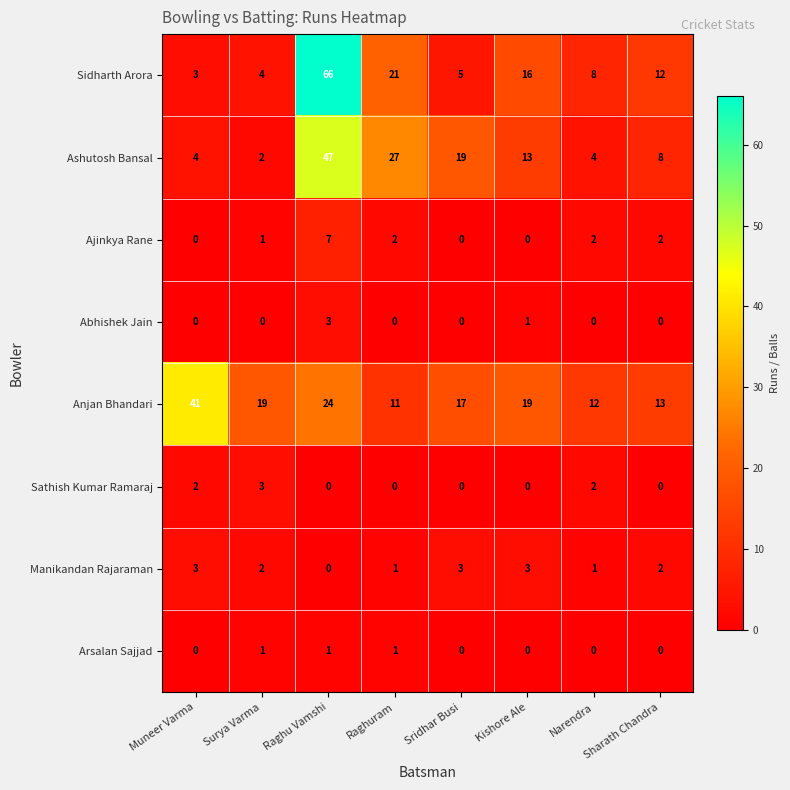

The Manikandan Rajaraman series shows 1 at Raghu Vamshi. True or false?

False